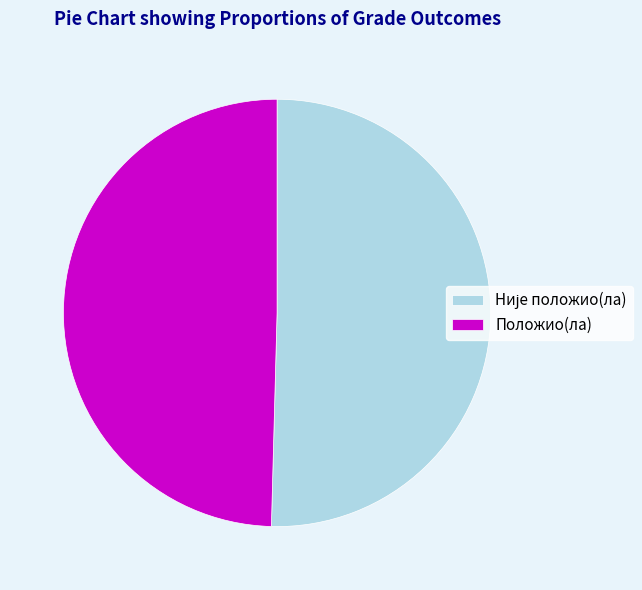

Is there any slice that represents more than half of the pie?

Yes